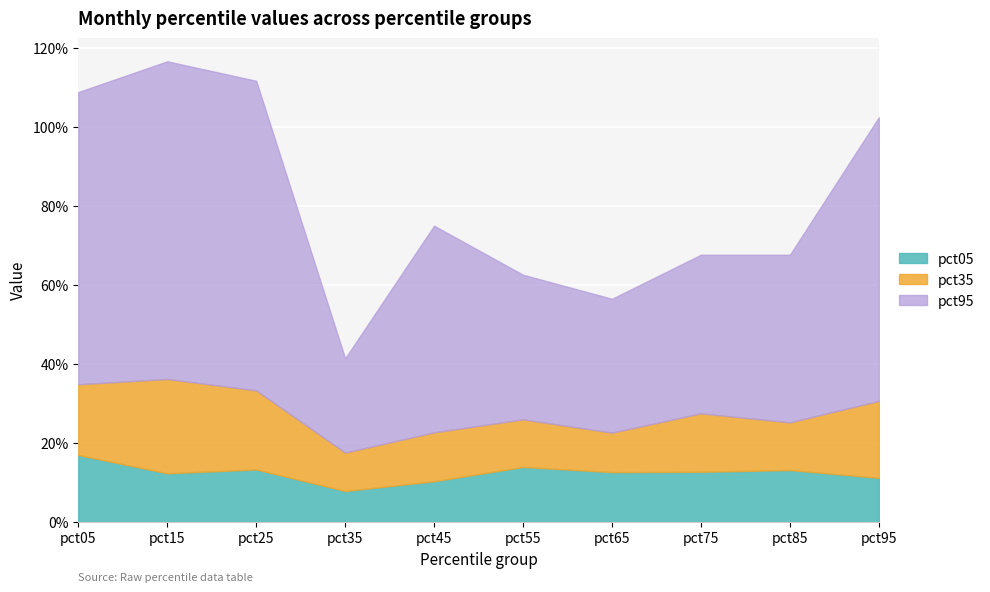

In pct05, how many points are lower than both neighbors (excluding endpoints)?

3